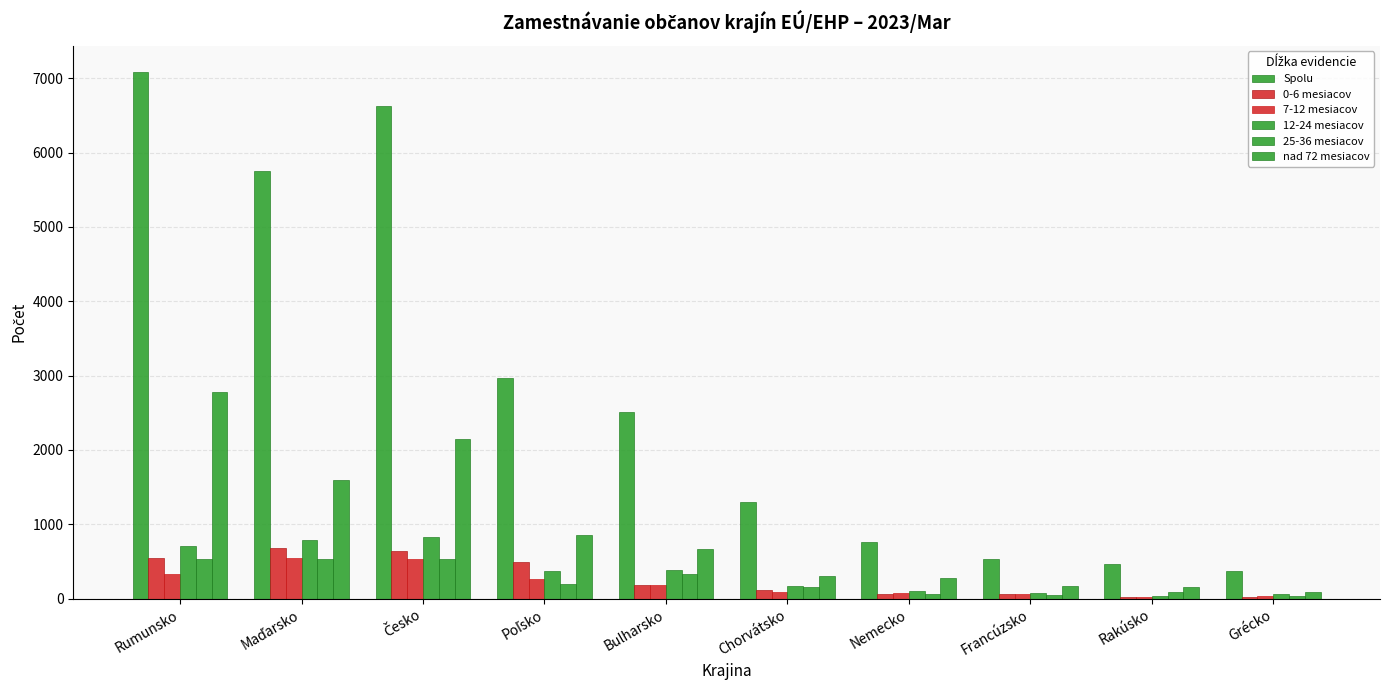

How many categories are shown in the chart?

10